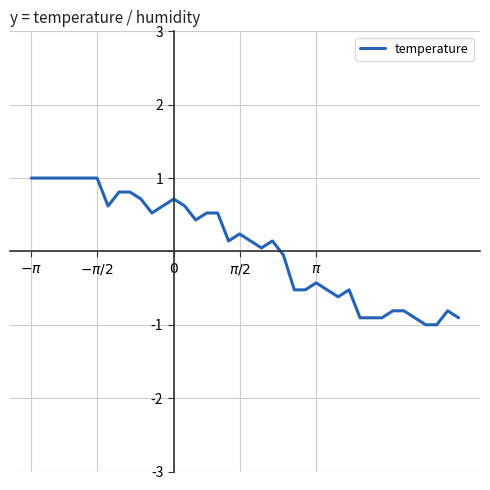

What is the difference between the maximum and minimum values?

2.0